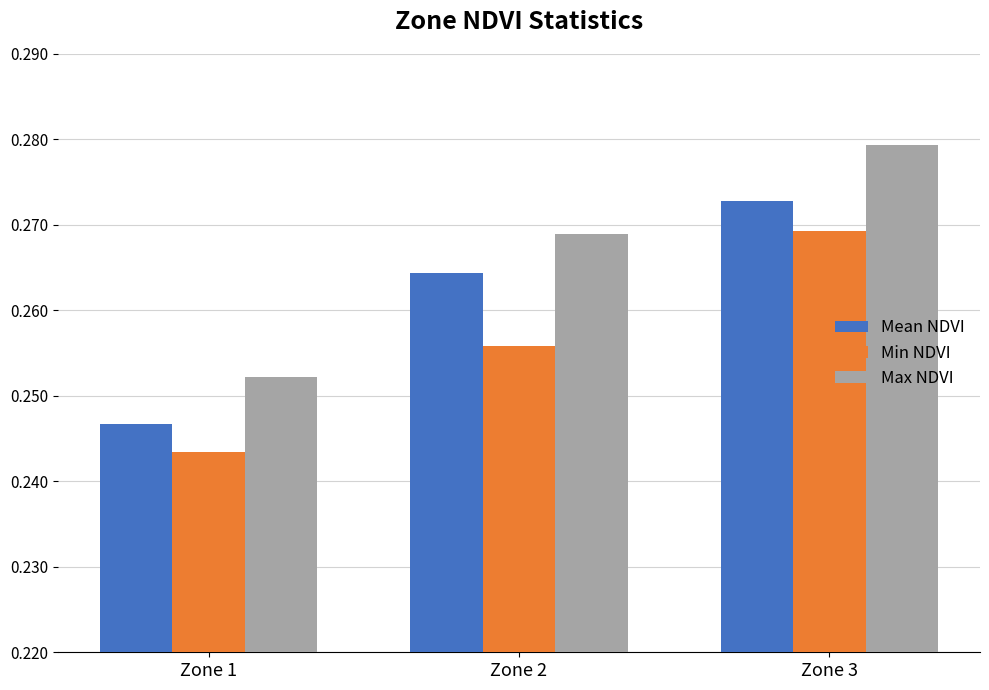

Which series has the largest range (max minus min)?

Max NDVI